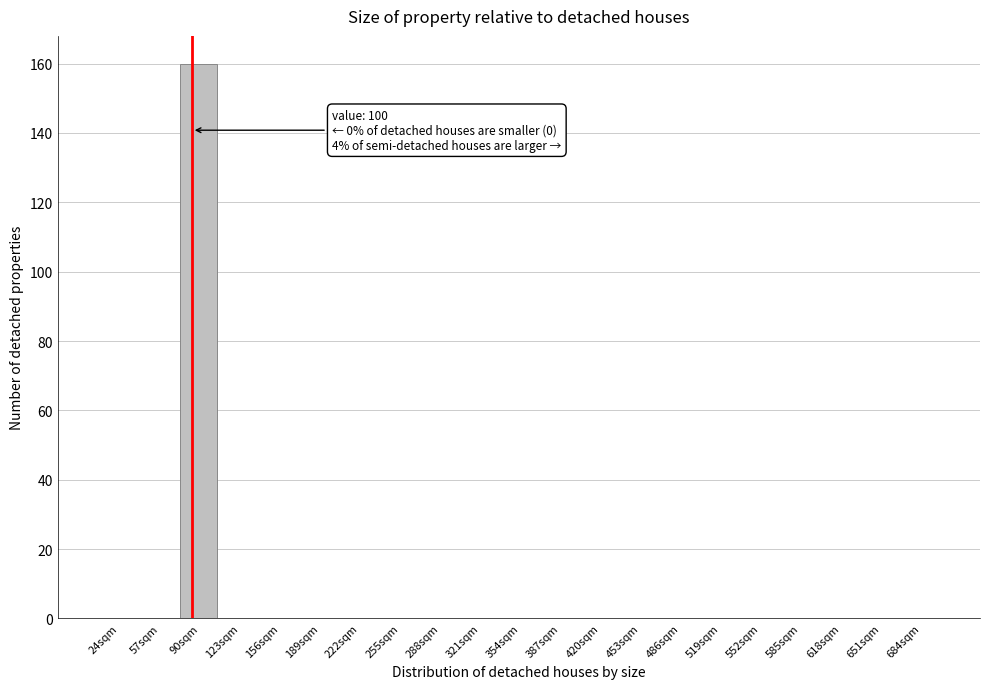

Reading left to right, extract all data points from this chart.

24sqm=0	57sqm=0	90sqm=160	123sqm=0	156sqm=0	189sqm=0	222sqm=0	255sqm=0	288sqm=0	321sqm=0	354sqm=0	387sqm=0	420sqm=0	453sqm=0	486sqm=0	519sqm=0	552sqm=0	585sqm=0	618sqm=0	651sqm=0	684sqm=0